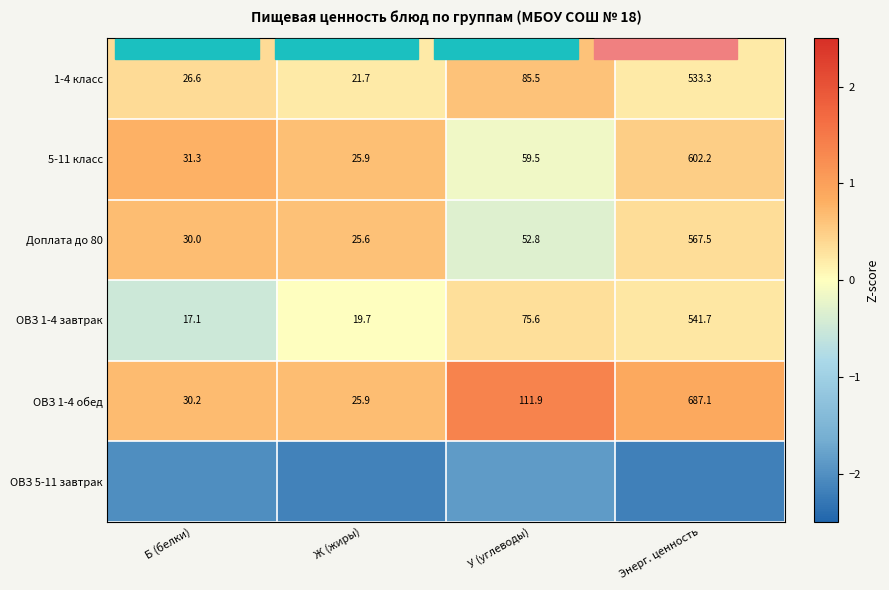

Which has a higher value, Б (белки) or Ж (жиры)?

Б (белки)